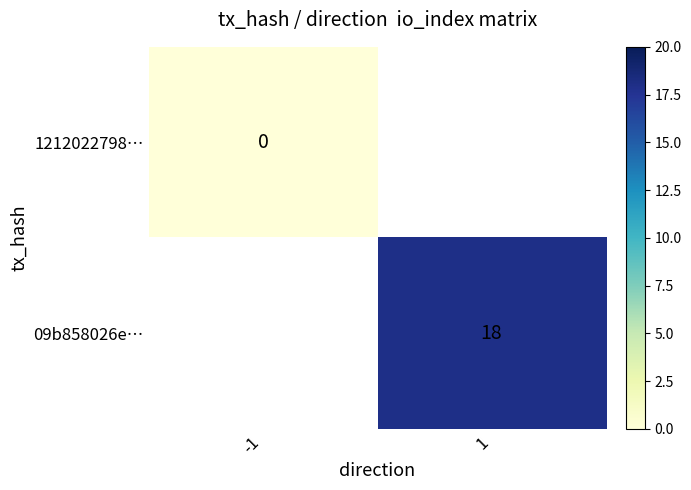

True or false: 09b858026e… has a value of 11.9 at 1.

False